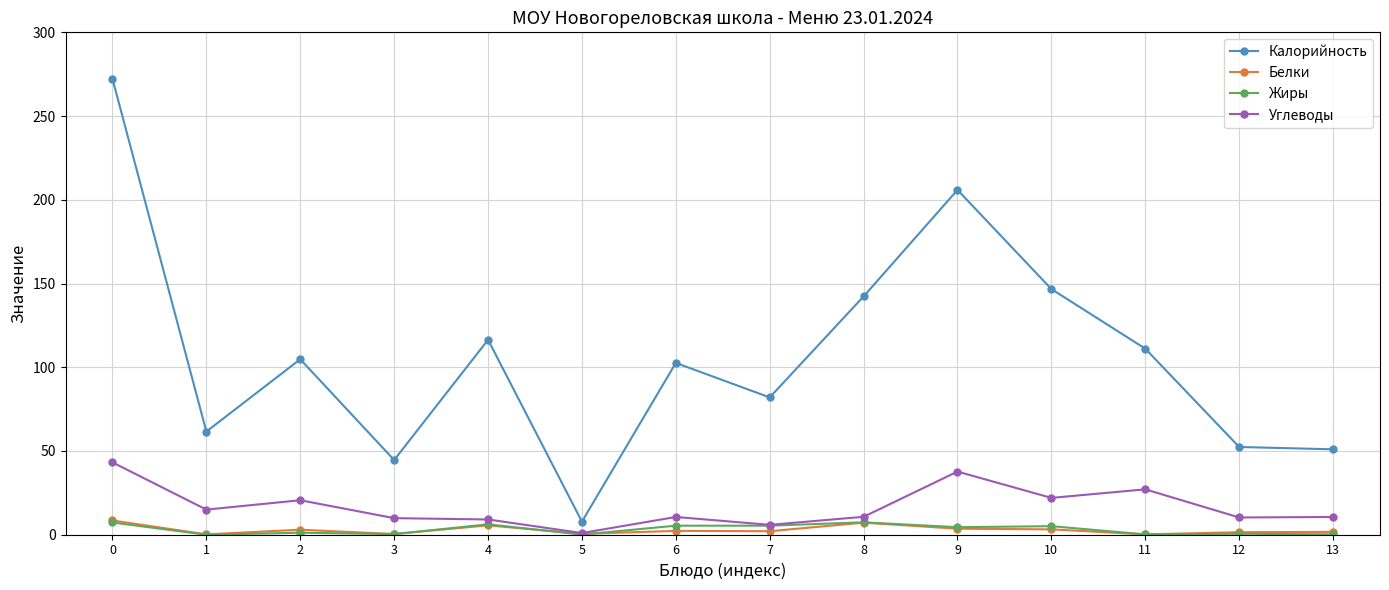

What are all the series names shown in the legend?

Калорийность, Белки, Жиры, Углеводы